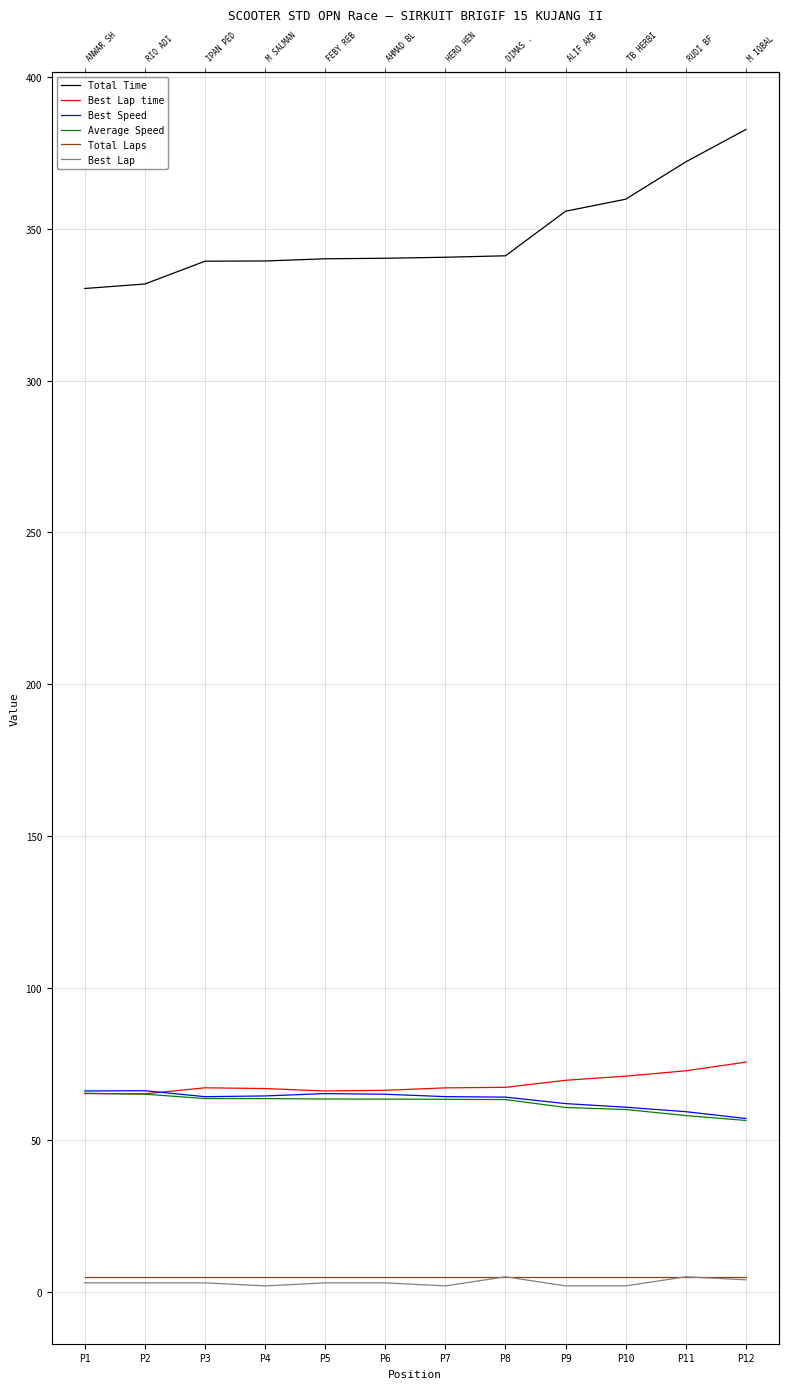

How many data points in Best Speed are above 64?

8